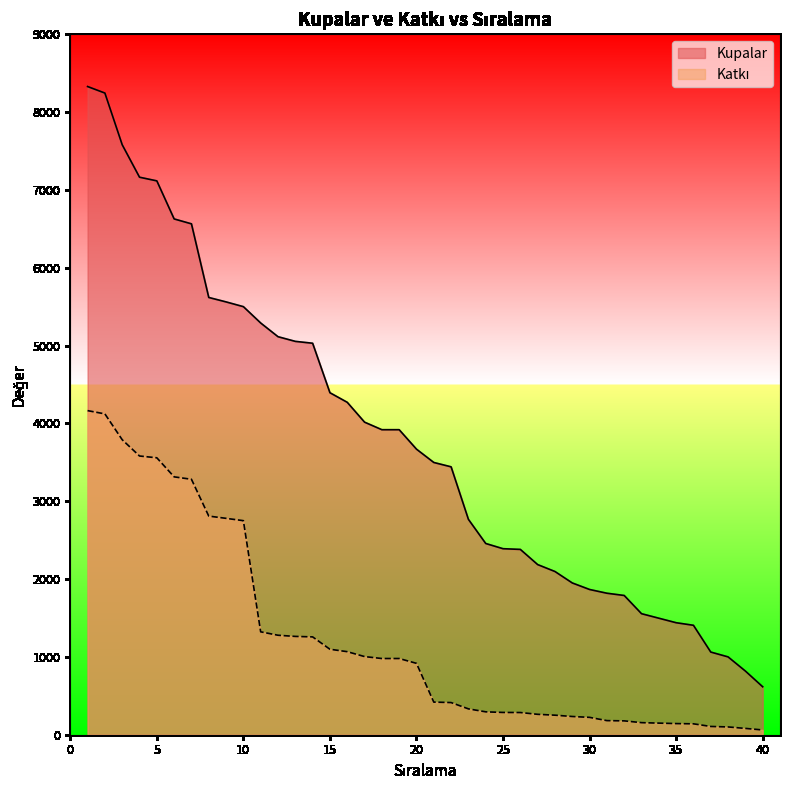

True or false: Katkı and Kupalar cross at least once.

False